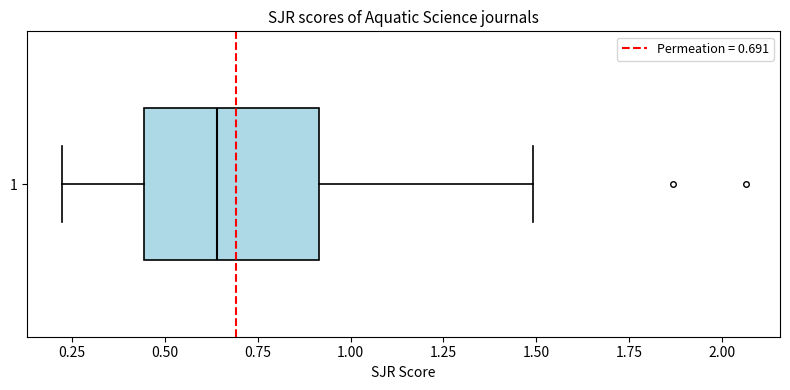

Read this box plot against the x-axis: the position of the median line, the range covered by the box, and the ends of both whiskers. The values are not printed on the chart, so give them approximately, as read against the axis.

median 0.65, box 0.45 to 0.90, whiskers 0.20 to 1.50